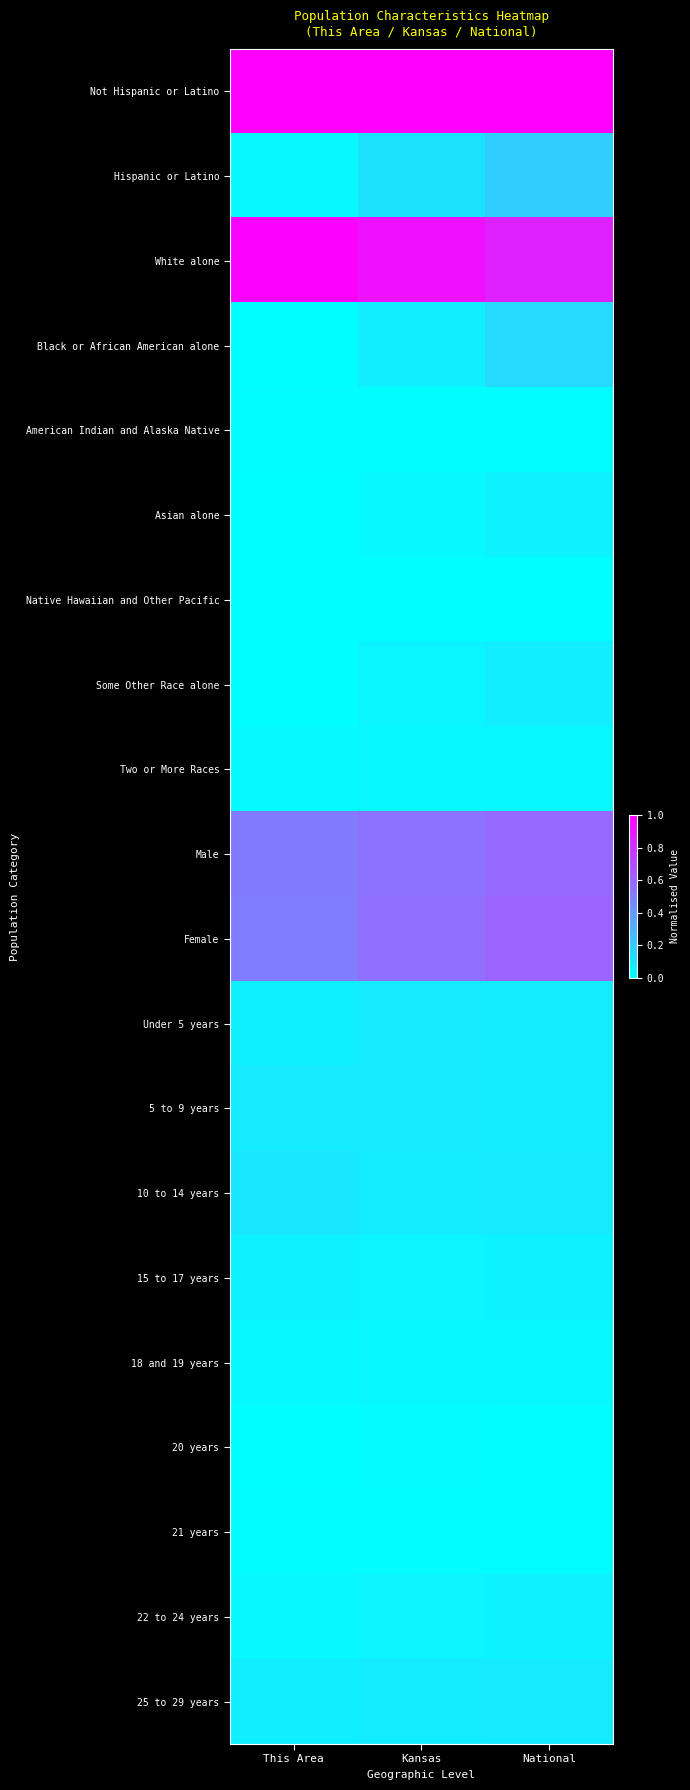

Between National and Kansas, which is larger?

National